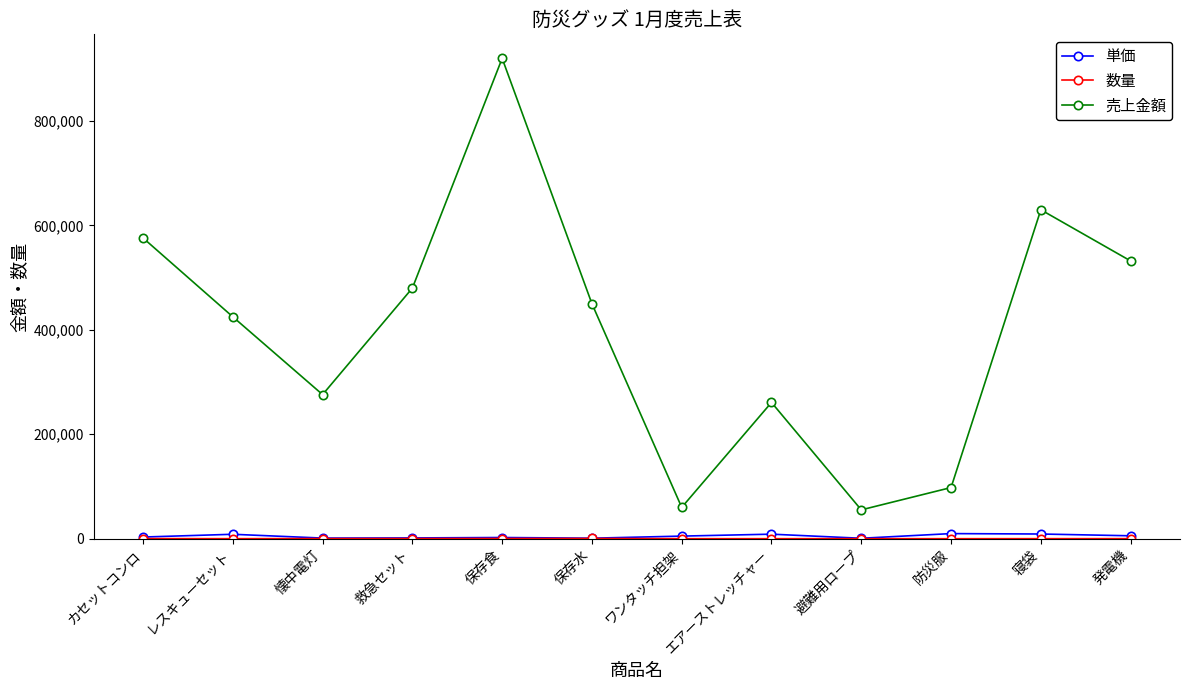

How many interior local valleys does the 売上金額 series have?

3